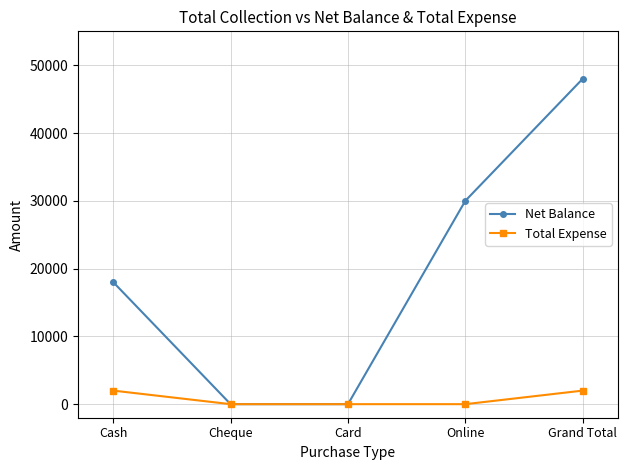

Reading left to right, transcribe all the data shown in this chart.

Net Balance: Cash=18000	Cheque=0	Card=0	Online=30000	Grand Total=48000
Total Expense: Cash=2000	Cheque=0	Card=0	Online=0	Grand Total=2000